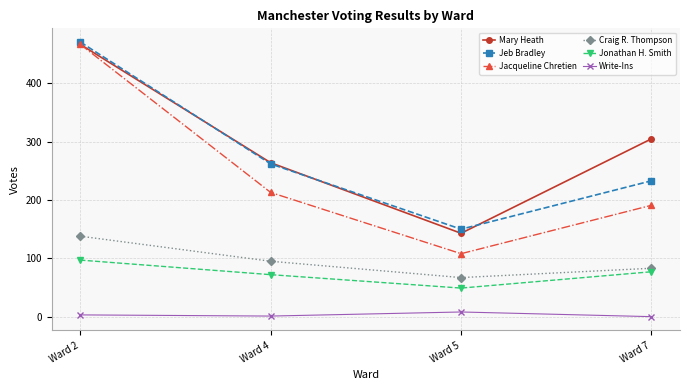

Rank the categories by Craig R. Thompson value from highest to lowest.

Ward 2, Ward 4, Ward 7, Ward 5